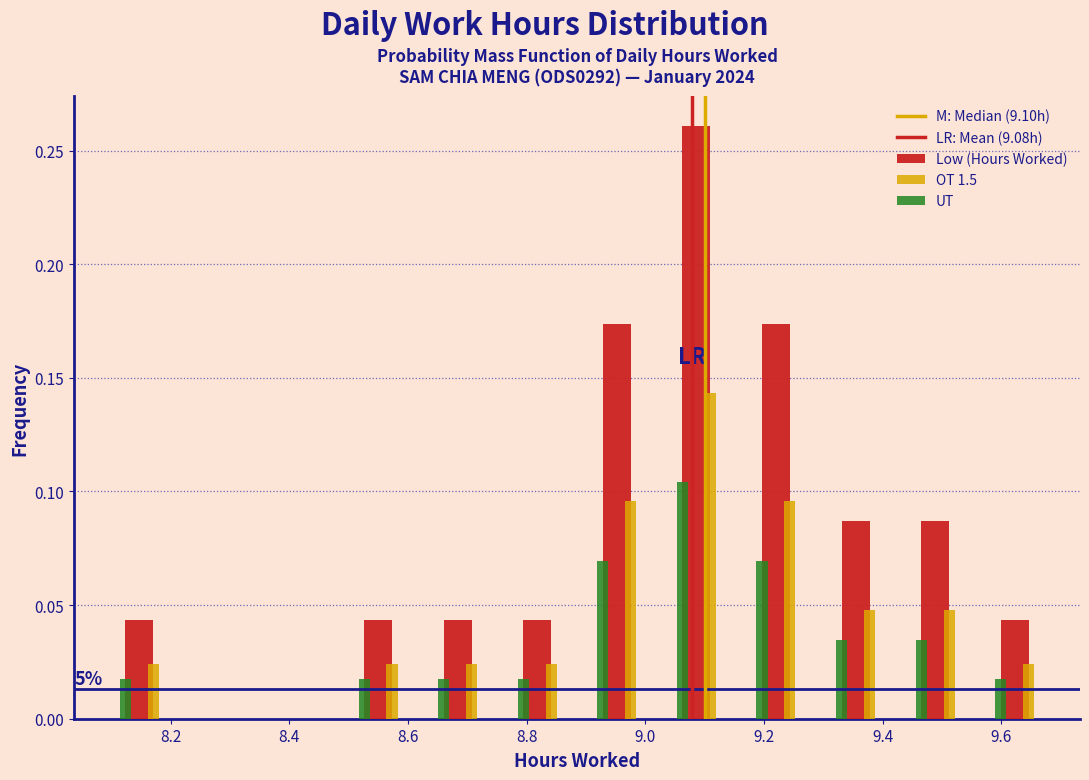

In the Low (Hours Worked) series, which range on the x-axis has the tallest bar?

9.02 to 9.16